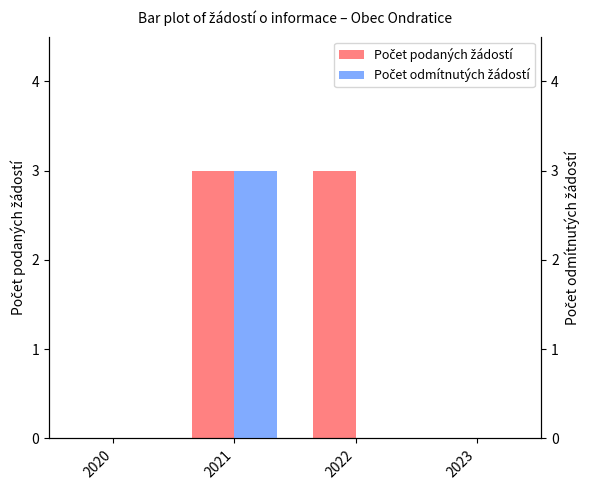

Rank the series by their maximum value, from highest to lowest.

Počet podaných žádostí, Počet odmítnutých žádostí